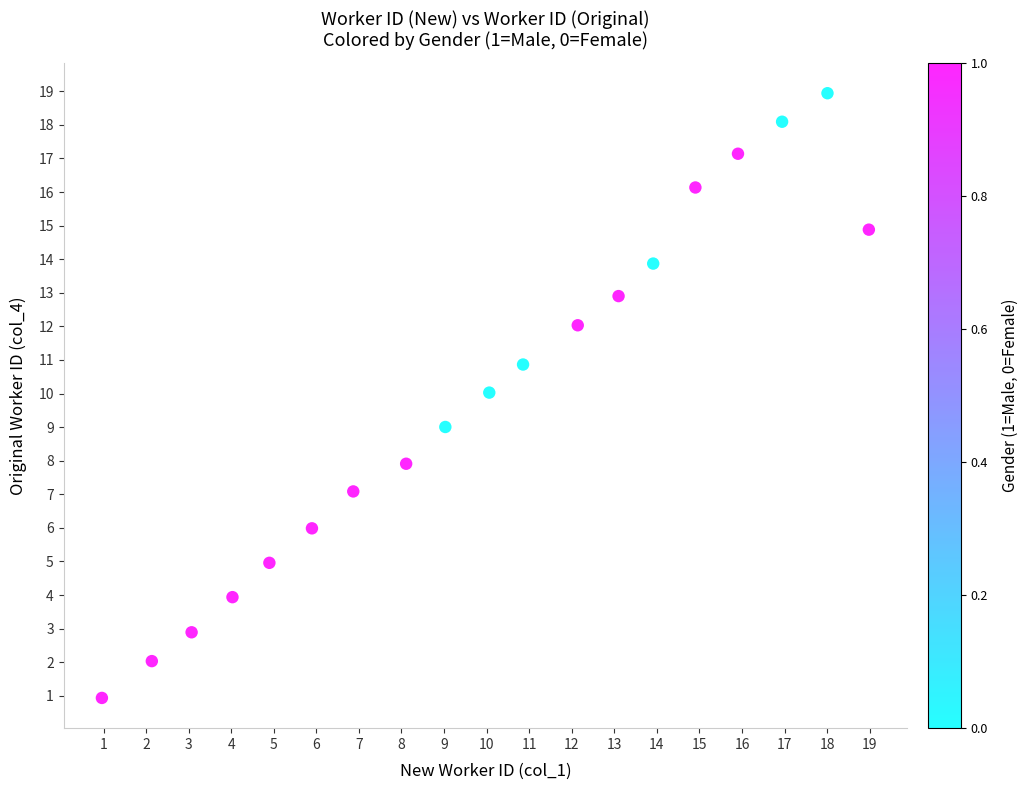

What is the range of Y values (max minus min)?

18.0